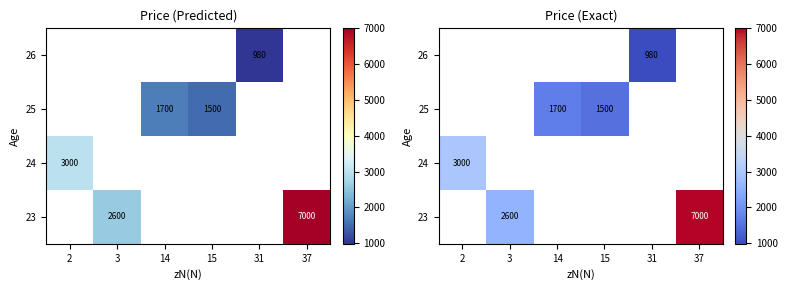

How many categories are shown in the chart?

6